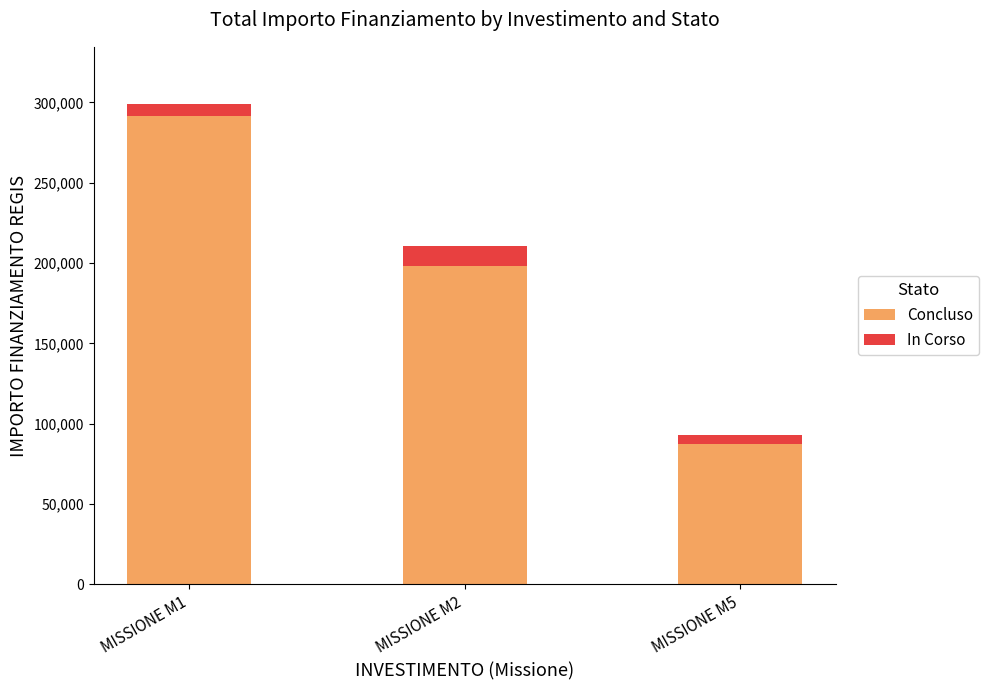

The Concluso series shows 198360 at MISSIONE M2. True or false?

True